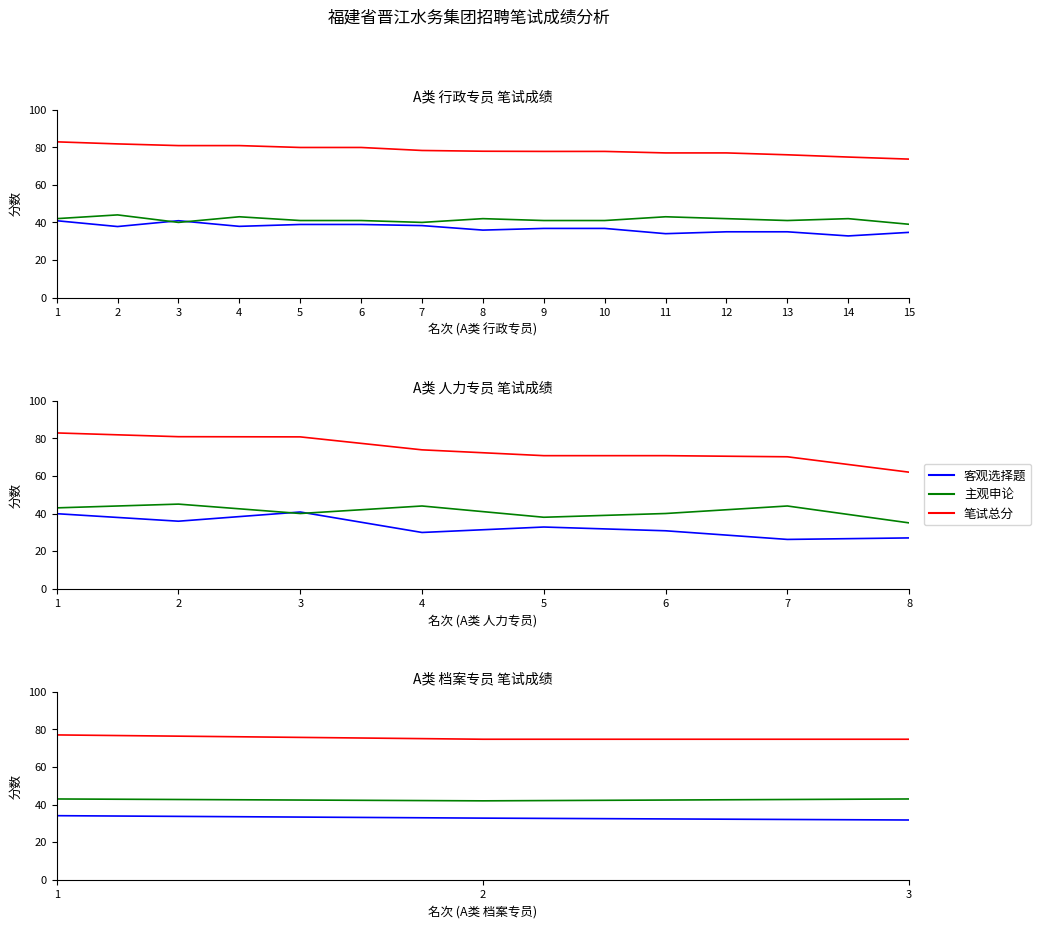

Rank the categories by 客观选择题 (A类 行政专员) value from lowest to highest.

14, 11, 15, 12, 13, 8, 9, 10, 2, 4, 7, 5, 6, 1, 3